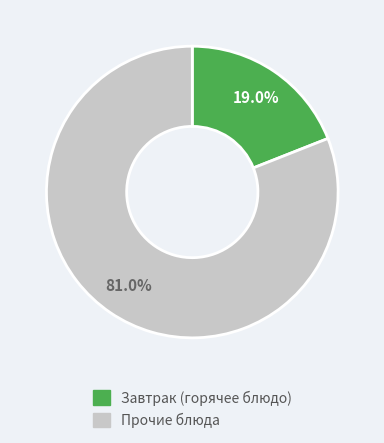

How many slices are in this pie chart?

2